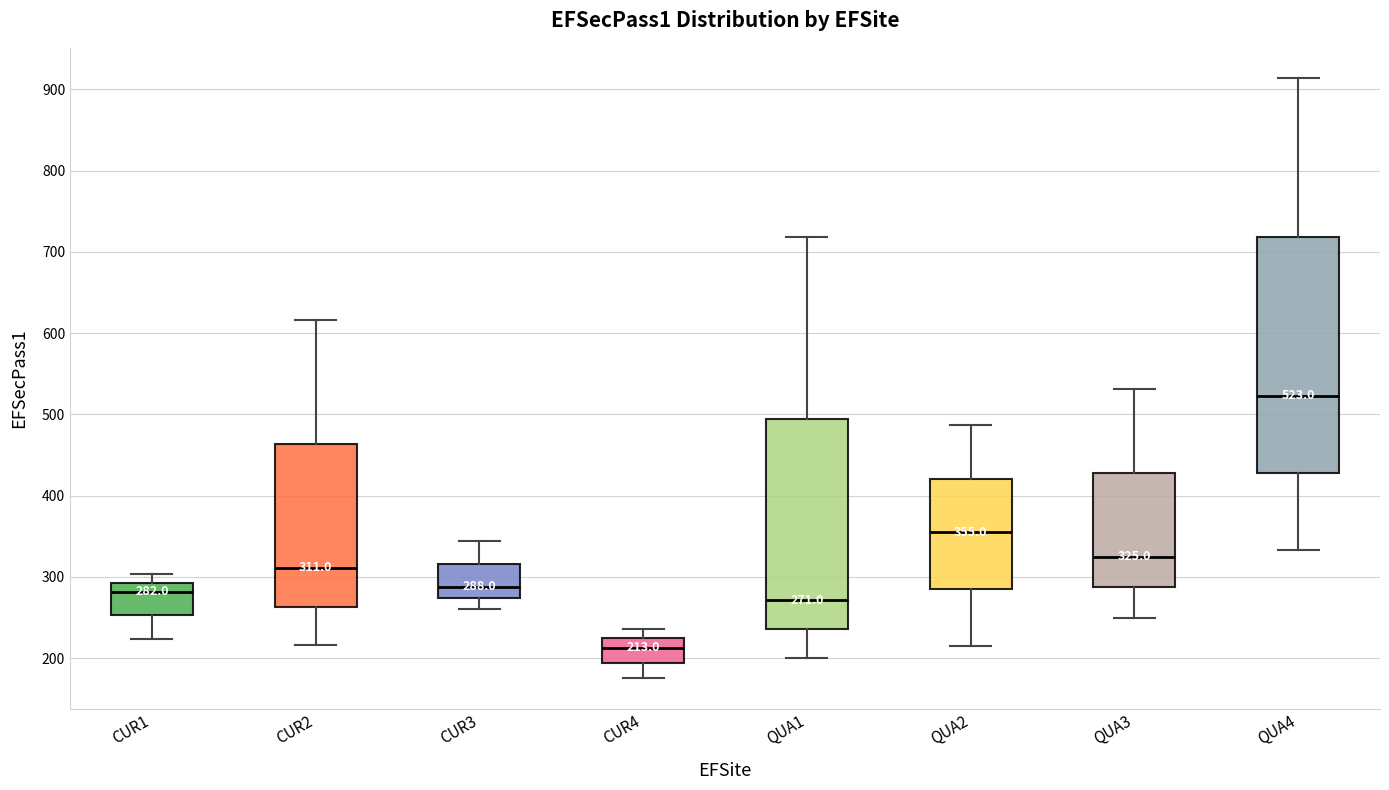

Which box is the tallest, from its lower edge to its upper edge?

QUA4